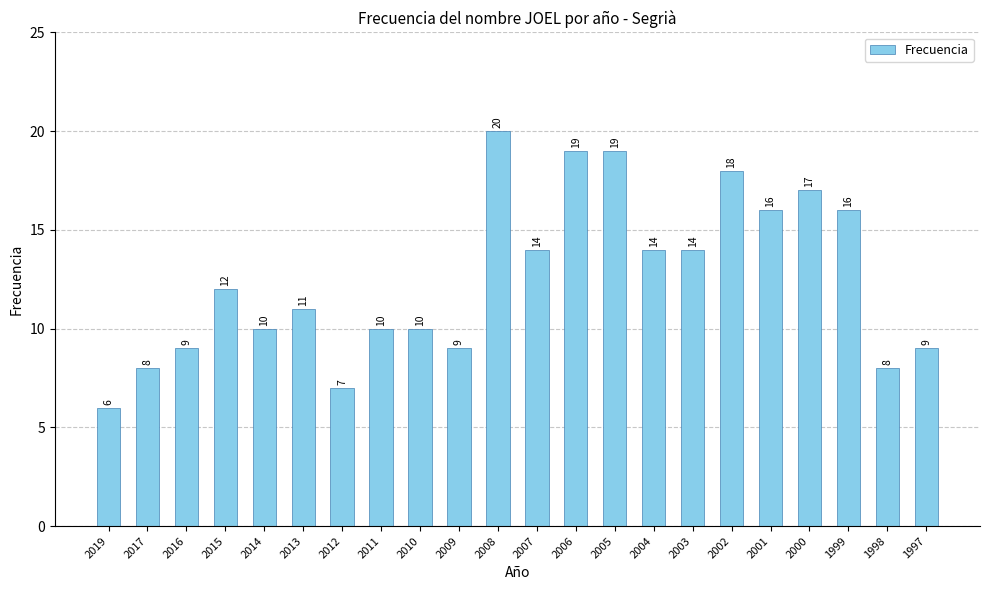

What is the sum of the values at 1997 and 2009?

18